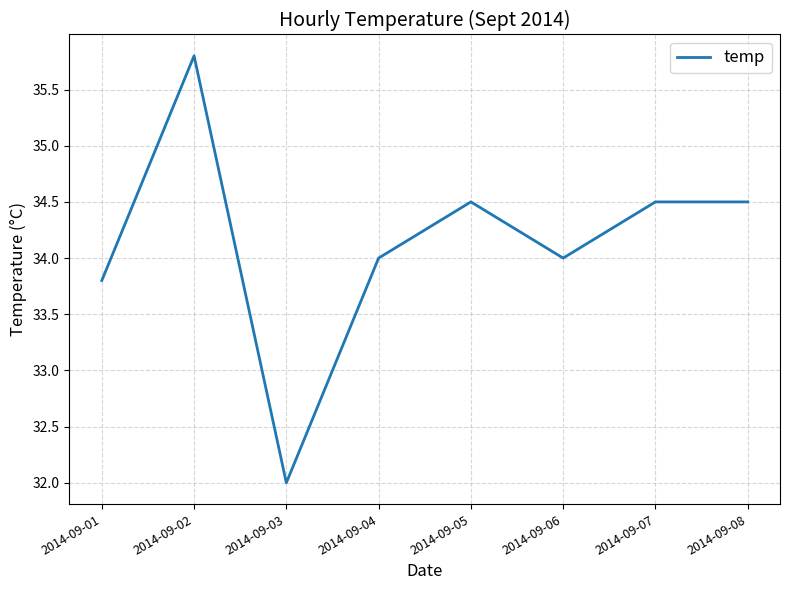

How many interior local valleys (lower than both neighbors) does the data have?

2